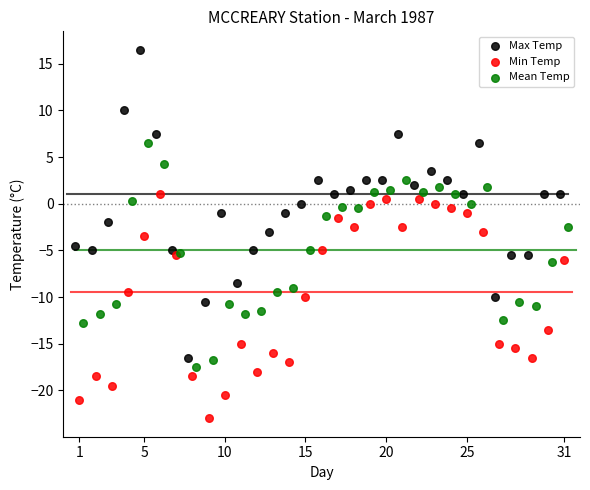

What are all the series names shown in the legend?

Max Temp, Min Temp, Mean Temp